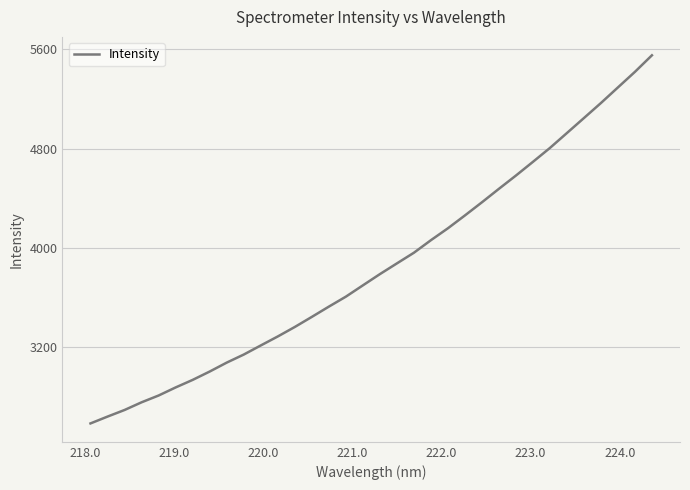

What is the minimum value shown in the chart?

2586.4